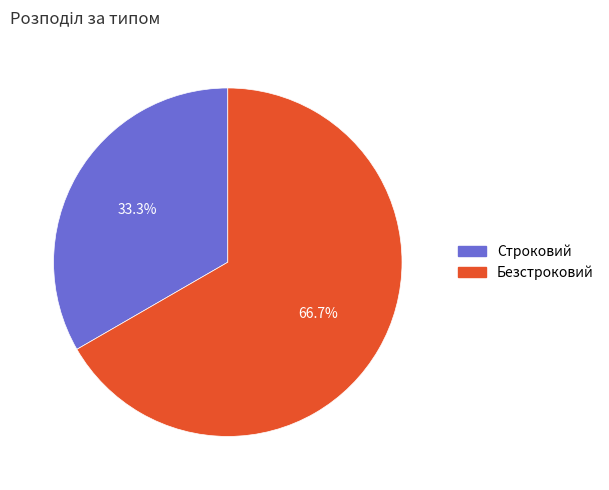

Rank the categories by value from highest to lowest.

Безстроковий, Строковий